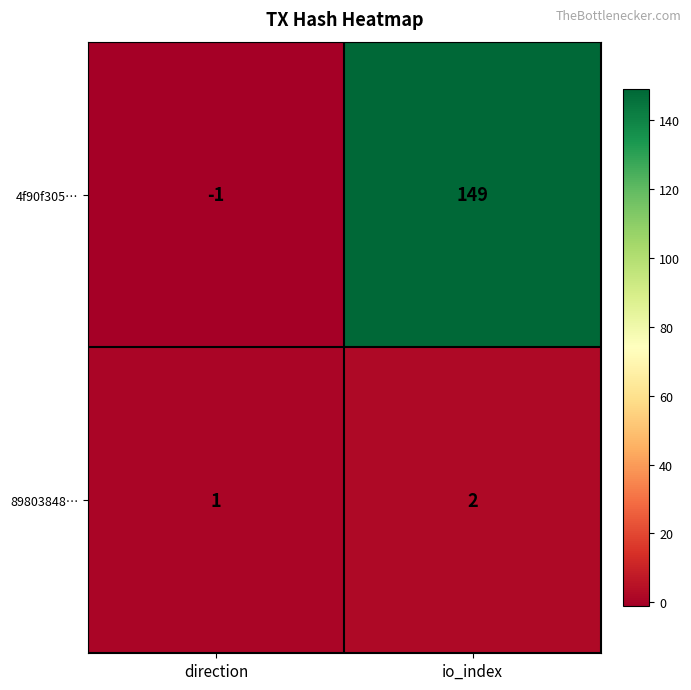

Where is 4f90f305… nearest to the value 74?

direction